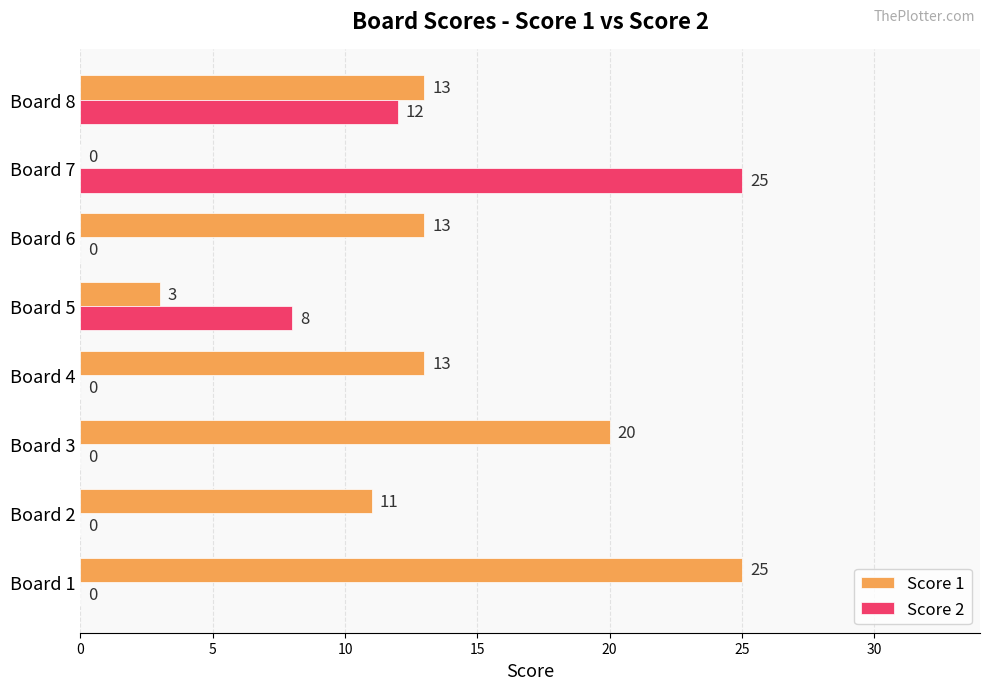

What is the sum of the Score 2 values at Board 4 and Board 5?

8